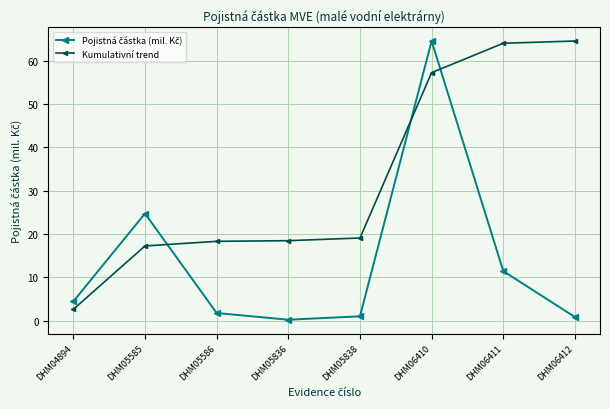

What is the value of the Kumulativní trend point at the 3rd from the left?

18.3